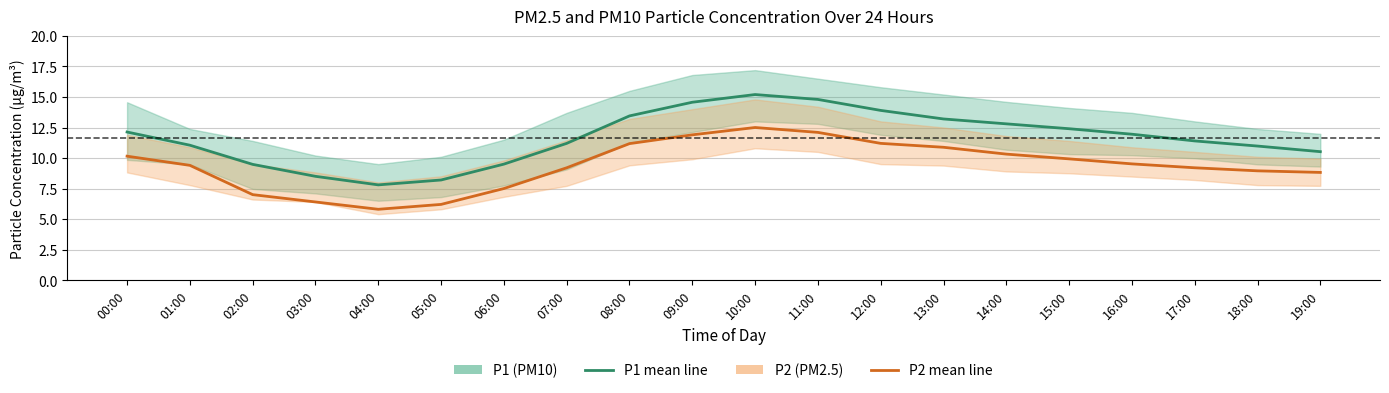

The P1 (PM10) series shows 12.8 at 14:00. True or false?

True